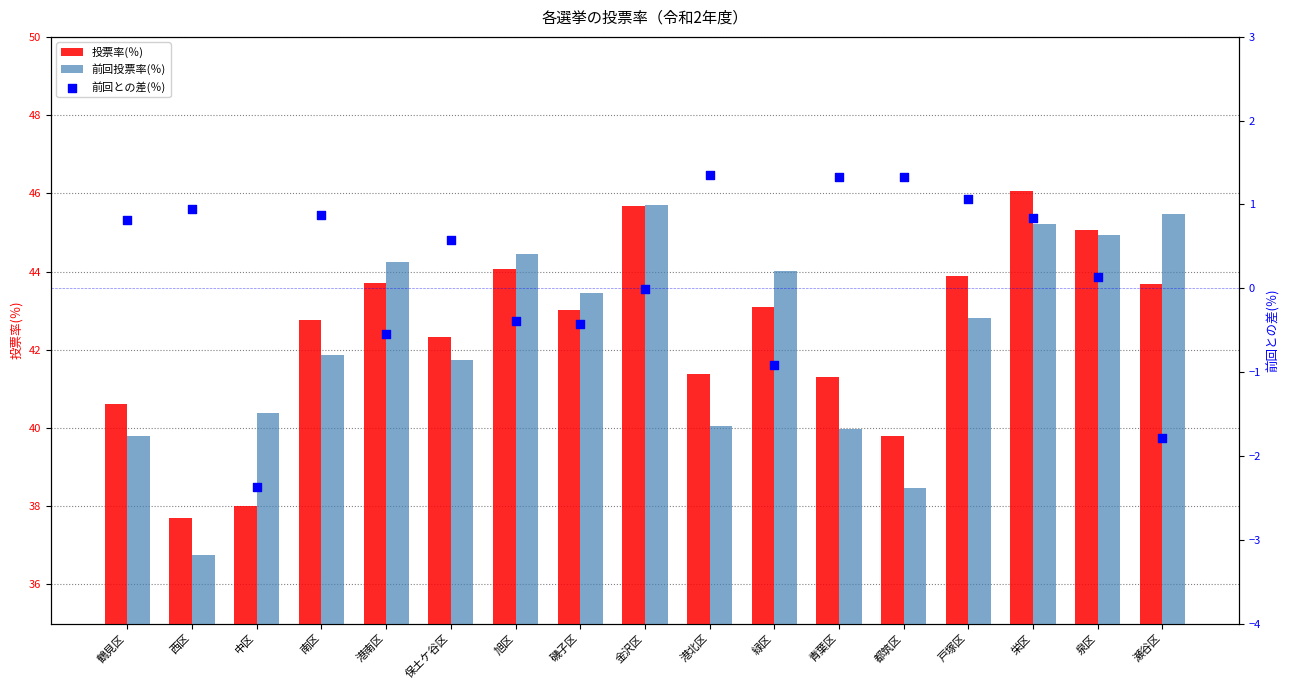

Which series has the largest total across all categories?

投票率(％)